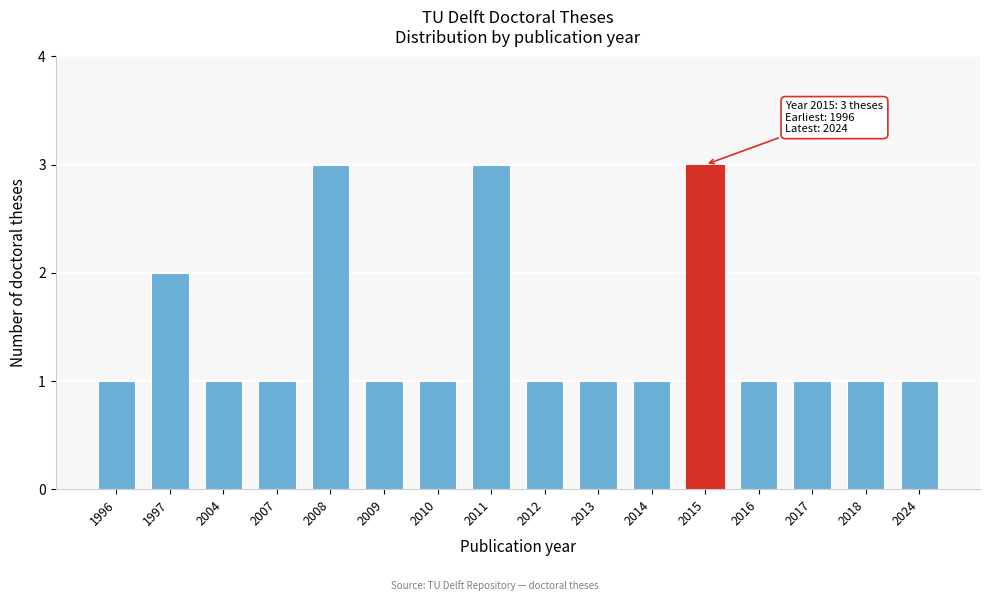

Reading right to left, transcribe all the data shown in this chart.

2024=1	2018=1	2017=1	2016=1	2015=3	2014=1	2013=1	2012=1	2011=3	2010=1	2009=1	2008=3	2007=1	2004=1	1997=2	1996=1